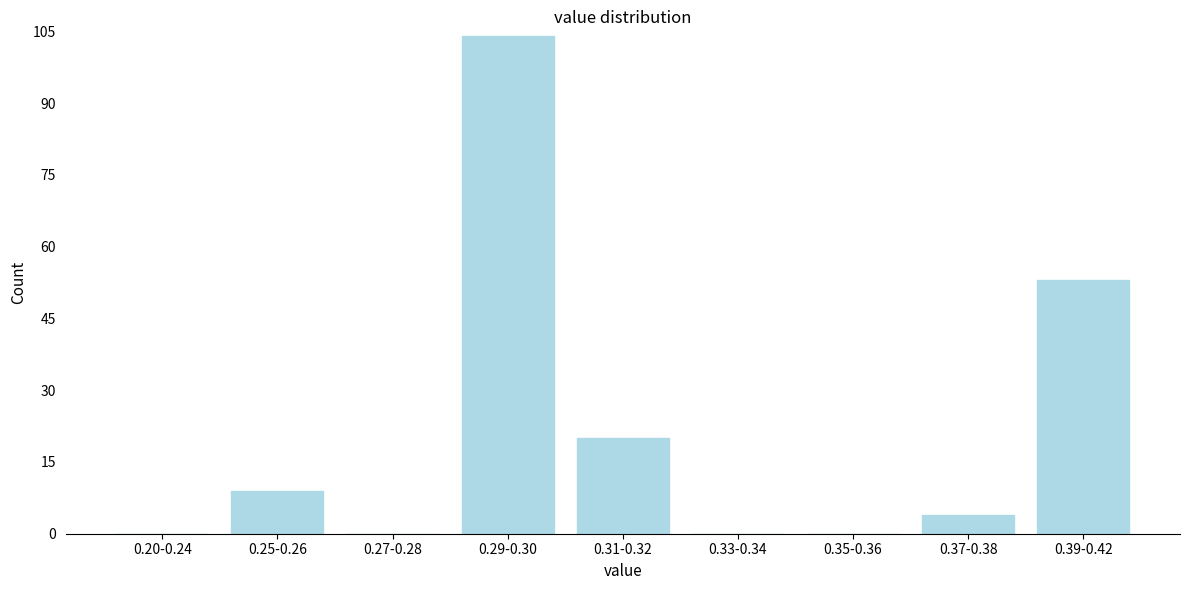

Reading left to right, list all the values displayed in this chart.

0.20-0.24=0	0.25-0.26=9	0.27-0.28=0	0.29-0.30=104	0.31-0.32=20	0.33-0.34=0	0.35-0.36=0	0.37-0.38=4	0.39-0.42=53